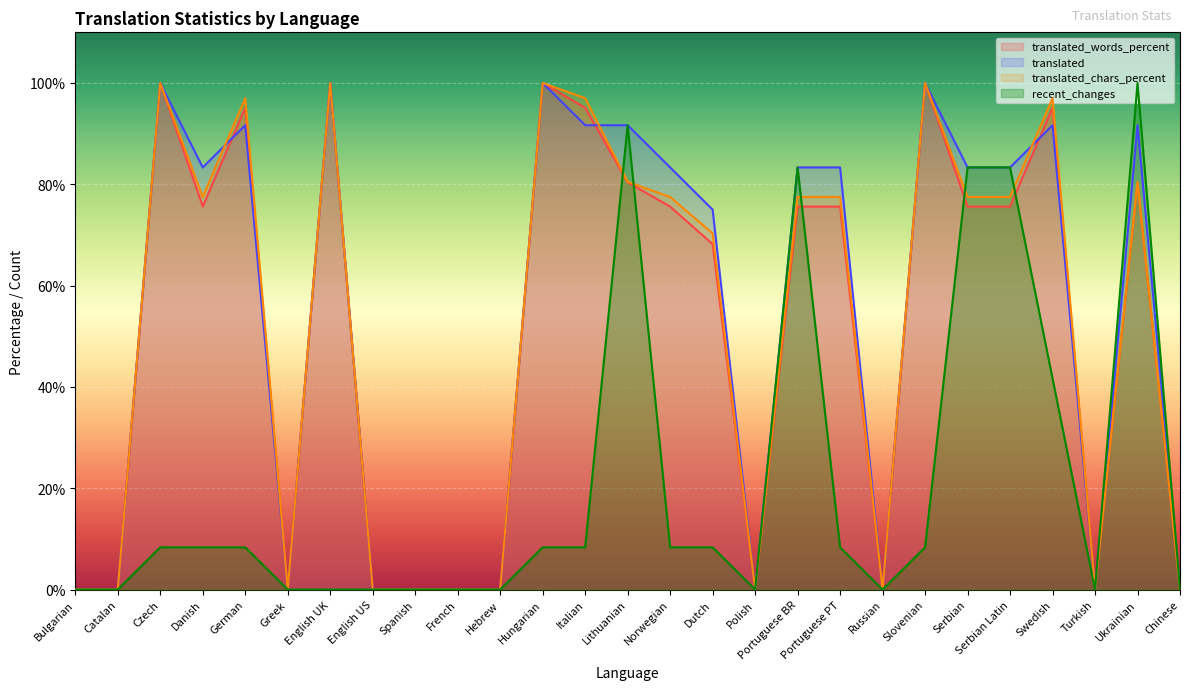

Reading right to left, extract all data points from this chart.

translated_words_percent: Chinese=0.0	Ukrainian=80.4	Turkish=0.0	Swedish=95.1	Serbian Latin=75.6	Serbian=75.6	Slovenian=100.0	Russian=0.0	Portuguese PT=75.6	Portuguese BR=75.6	Polish=0.0	Dutch=68.2	Norwegian=75.6	Lithuanian=80.4	Italian=95.1	Hungarian=100.0	Hebrew=0.0	French=0.0	Spanish=0.0	English US=0.0	English UK=100.0	Greek=0.0	German=95.1	Danish=75.6	Czech=100.0	Catalan=0.0	Bulgarian=0.0
translated: Chinese=0.0	Ukrainian=91.7	Turkish=0.0	Swedish=91.7	Serbian Latin=83.3	Serbian=83.3	Slovenian=100.0	Russian=0.0	Portuguese PT=83.3	Portuguese BR=83.3	Polish=0.0	Dutch=75.0	Norwegian=83.3	Lithuanian=91.7	Italian=91.7	Hungarian=100.0	Hebrew=0.0	French=0.0	Spanish=0.0	English US=0.0	English UK=100.0	Greek=0.0	German=91.7	Danish=83.3	Czech=100.0	Catalan=0.0	Bulgarian=0.0
translated_chars_percent: Chinese=0.0	Ukrainian=80.5	Turkish=0.0	Swedish=97.0	Serbian Latin=77.5	Serbian=77.5	Slovenian=100.0	Russian=0.0	Portuguese PT=77.5	Portuguese BR=77.5	Polish=0.0	Dutch=70.3	Norwegian=77.5	Lithuanian=80.5	Italian=97.0	Hungarian=100.0	Hebrew=0.0	French=0.0	Spanish=0.0	English US=0.0	English UK=100.0	Greek=0.0	German=97.0	Danish=77.5	Czech=100.0	Catalan=0.0	Bulgarian=0.0
recent_changes: Chinese=0.0	Ukrainian=100.0	Turkish=0.0	Swedish=41.7	Serbian Latin=83.3	Serbian=83.3	Slovenian=8.3	Russian=0.0	Portuguese PT=8.3	Portuguese BR=83.3	Polish=0.0	Dutch=8.3	Norwegian=8.3	Lithuanian=91.7	Italian=8.3	Hungarian=8.3	Hebrew=0.0	French=0.0	Spanish=0.0	English US=0.0	English UK=0.0	Greek=0.0	German=8.3	Danish=8.3	Czech=8.3	Catalan=0.0	Bulgarian=0.0